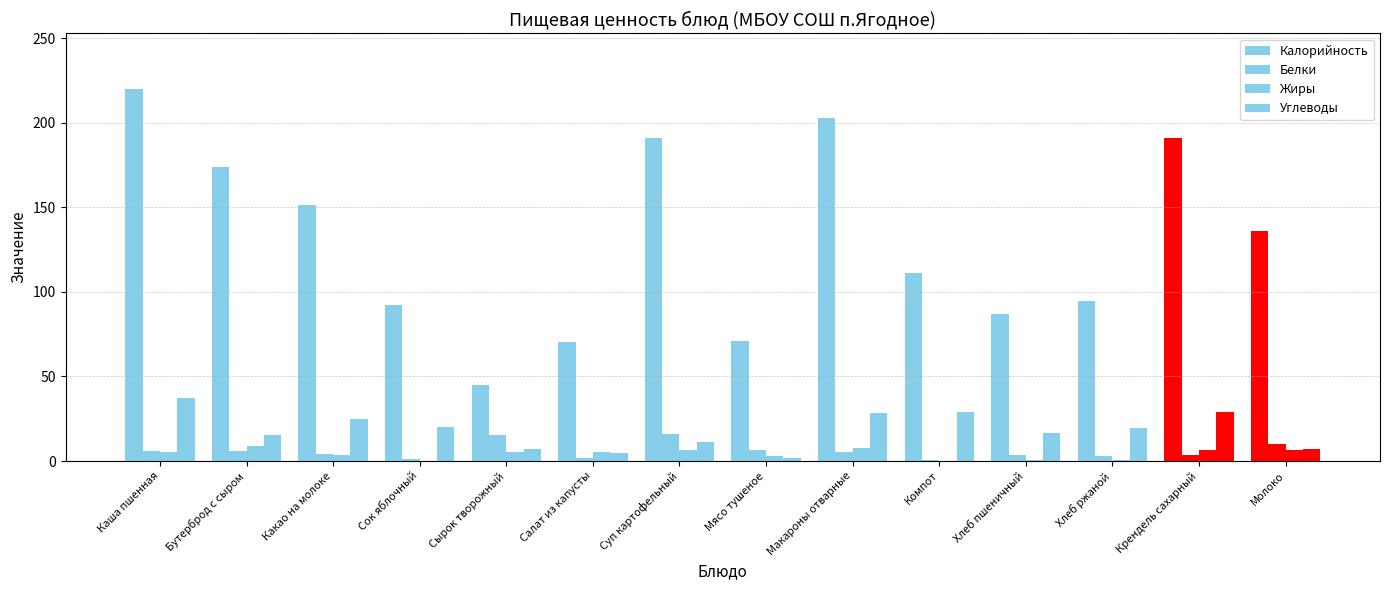

The value of Жиры at Салат из капусты is 5.1. True or false?

True